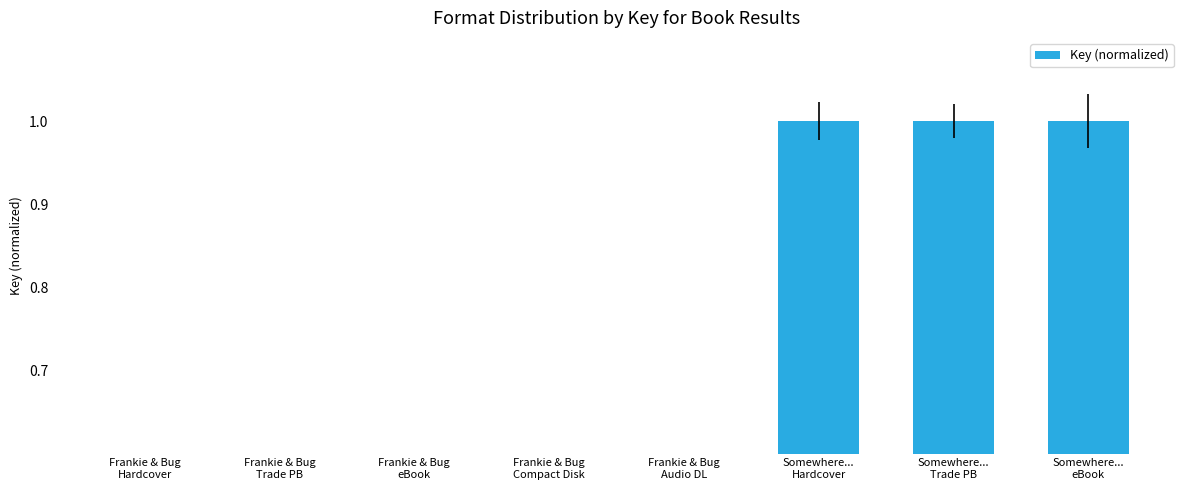

Reading left to right, transcribe all the data shown in this chart.

Frankie & Bug
Hardcover=0.4	Frankie & Bug
Trade PB=0.4	Frankie & Bug
eBook=0.4	Frankie & Bug
Compact Disk=0.4	Frankie & Bug
Audio DL=0.4	Somewhere...
Hardcover=1.0	Somewhere...
Trade PB=1.0	Somewhere...
eBook=1.0